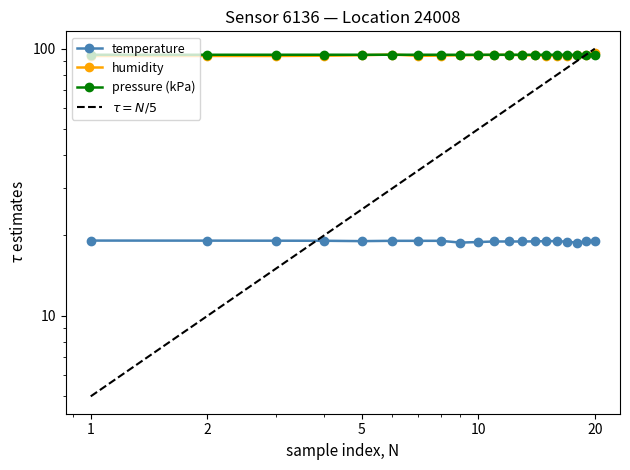

What is the greatest value displayed?

96.5